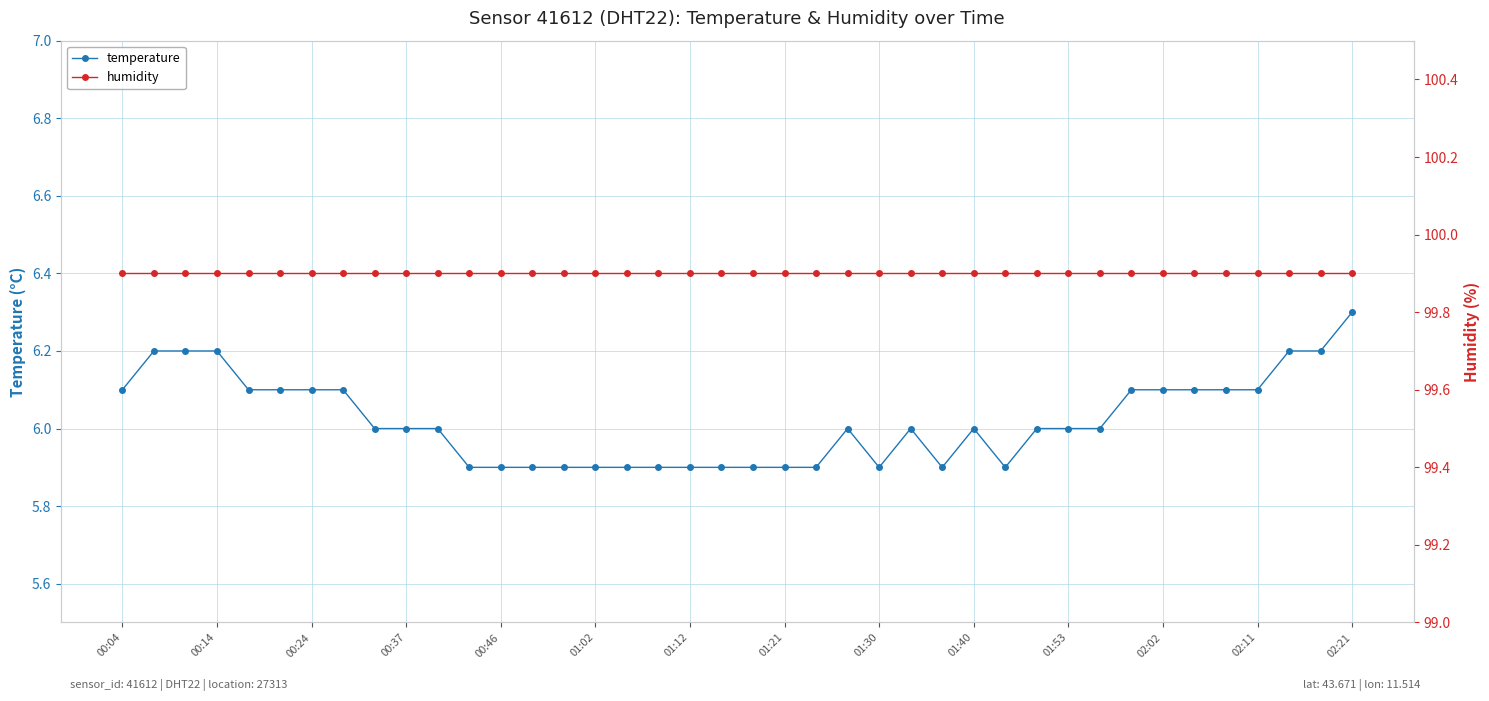

The value of humidity at 23 is 99.9. True or false?

True